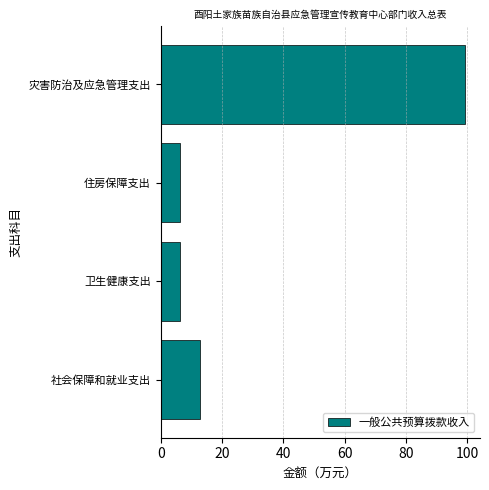

What is the greatest value displayed?

99.1